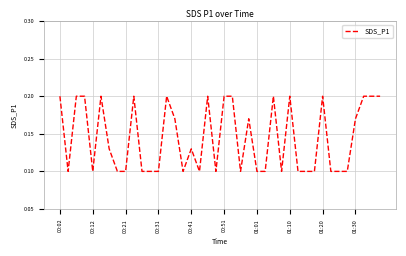

How many interior local valleys (lower than both neighbors) does the data have?

7